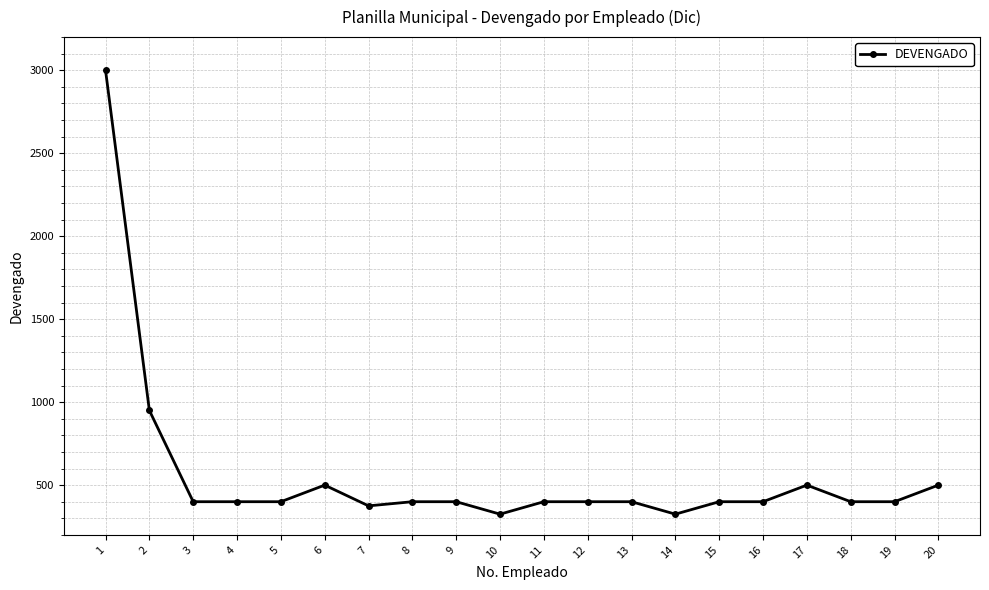

What value does the data have at 19, to the nearest 100?

400